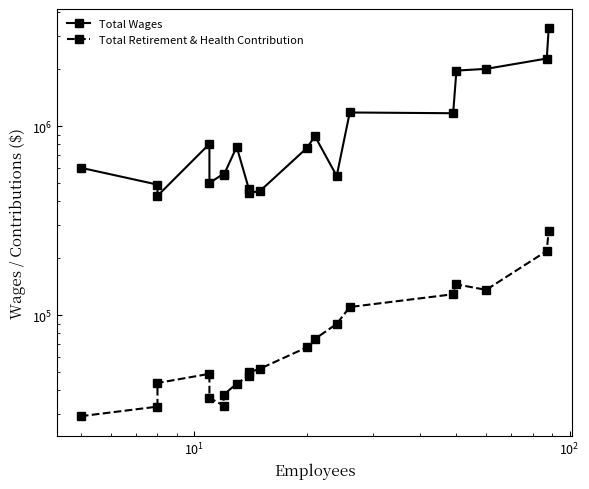

Which series has the largest range (max minus min)?

Total Wages